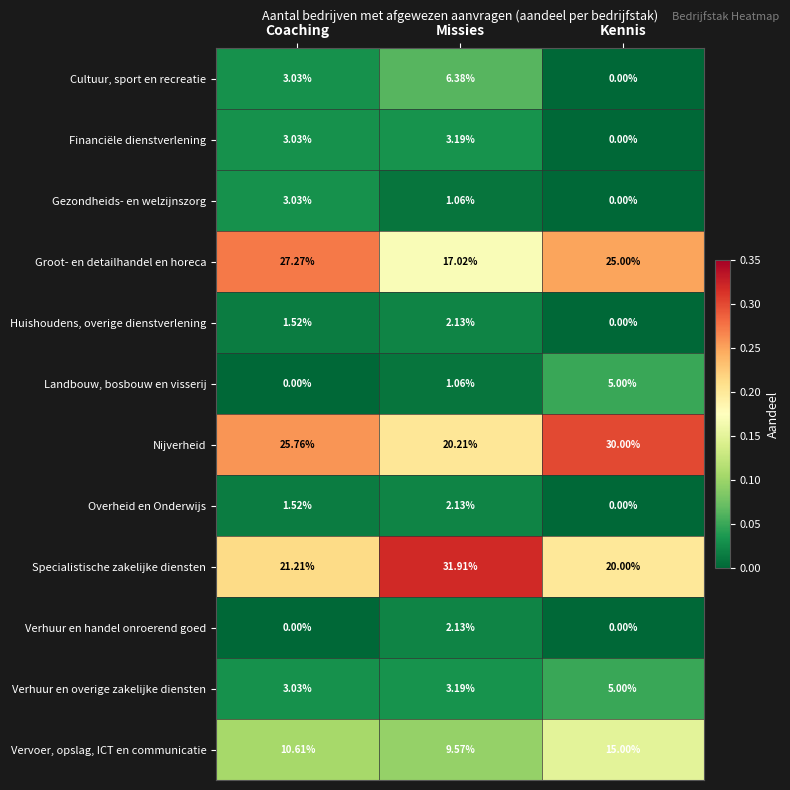

List the labels in order of Vervoer, opslag, ICT en communicatie value, smallest first.

Missies, Coaching, Kennis